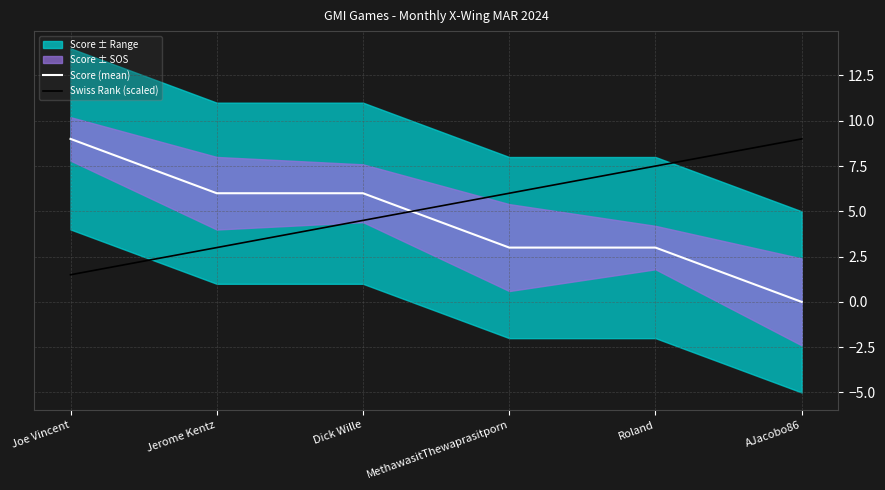

What is the average value of the Swiss Rank (scaled) series?

5.2